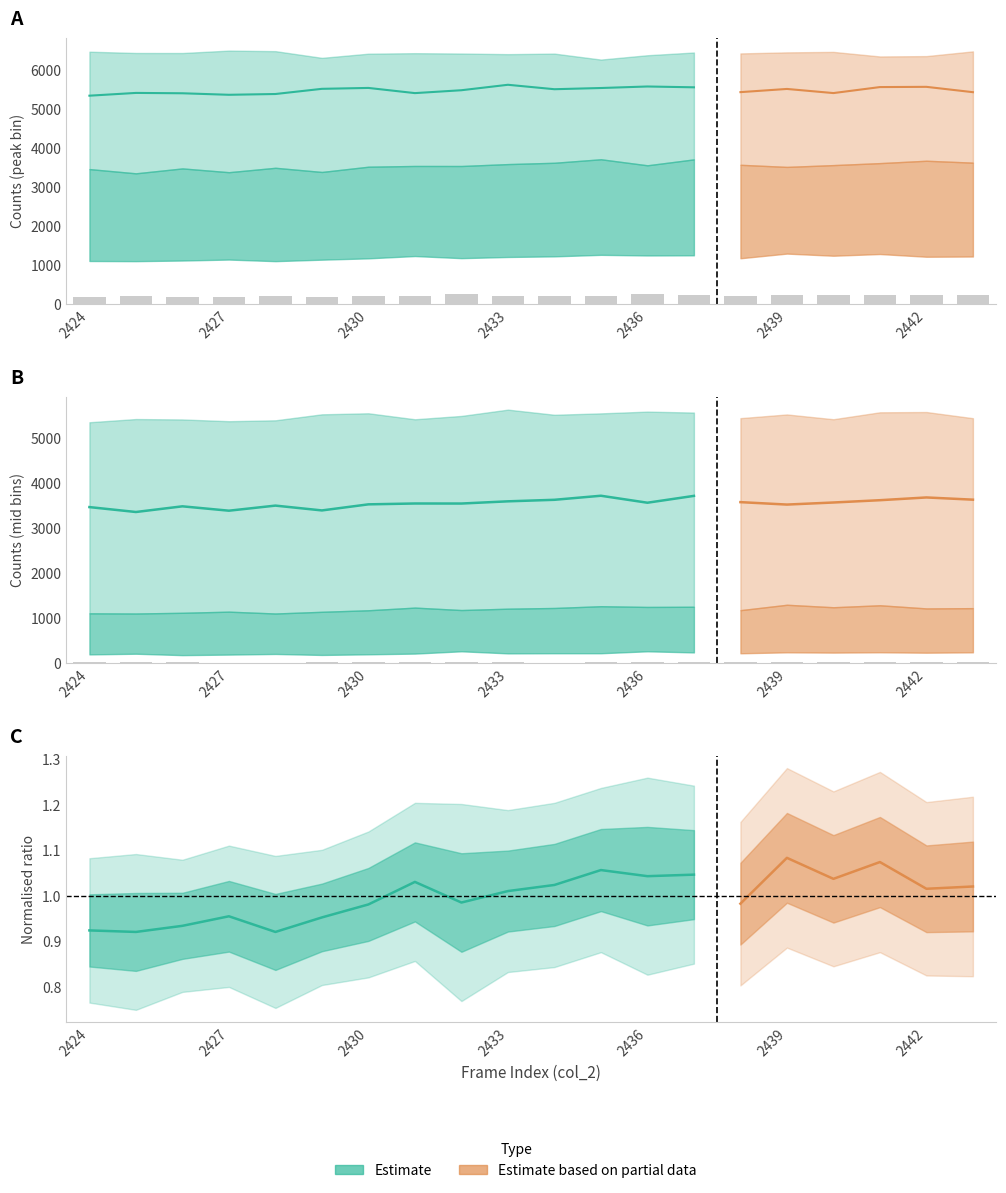

Where does the low_bin series first go above 1210?

2431